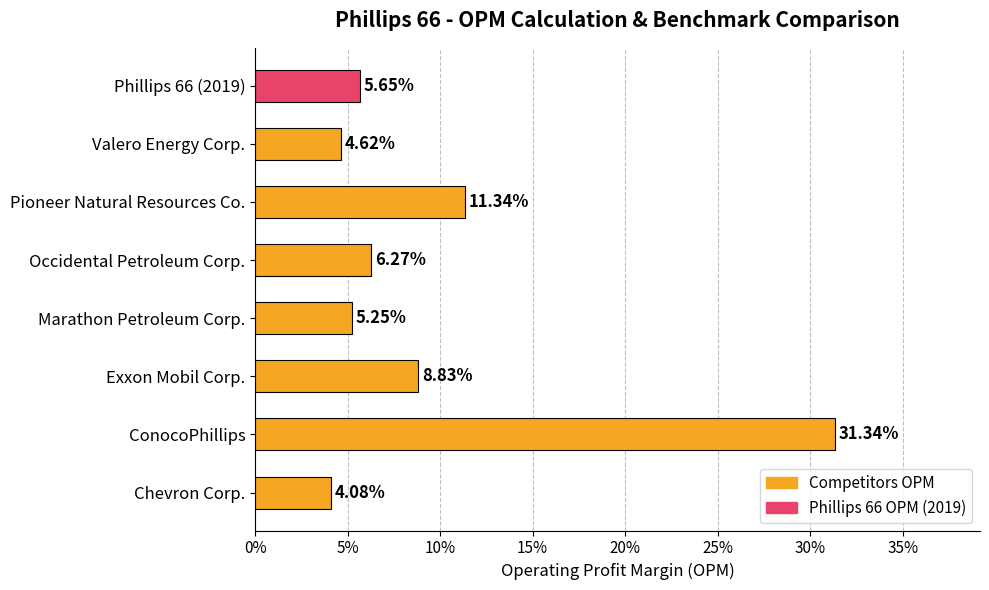

What is the average value?

0.1